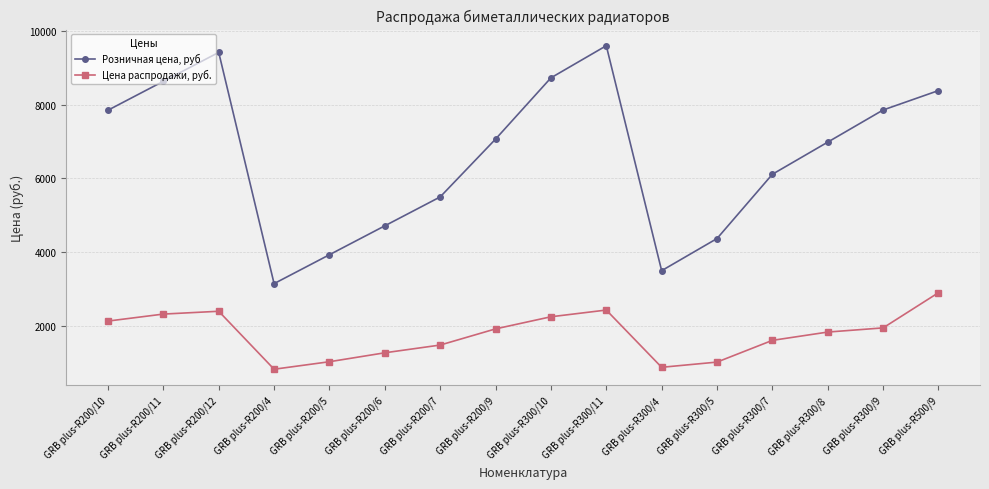

Between GRB plus-R200/12 and GRB plus-R200/4, which series saw the biggest shift?

Розничная цена, руб